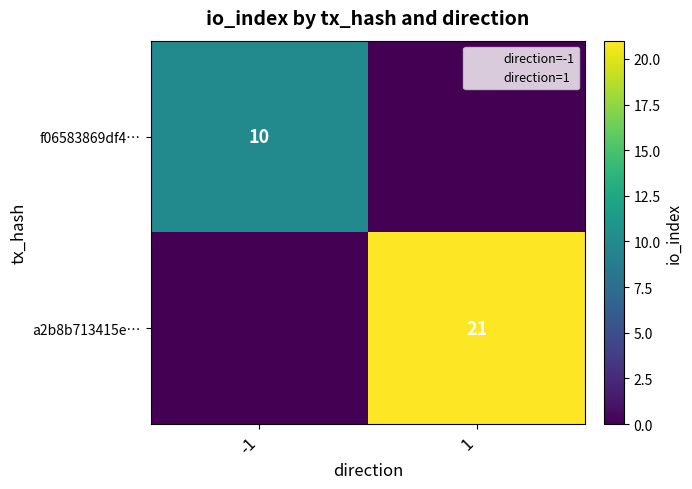

The f06583869df4… series shows 13 at -1. True or false?

False